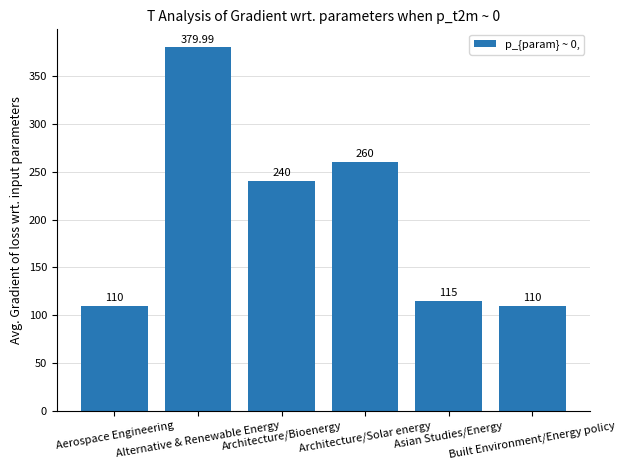

The value at Alternative & Renewable Energy is 380.0. True or false?

True